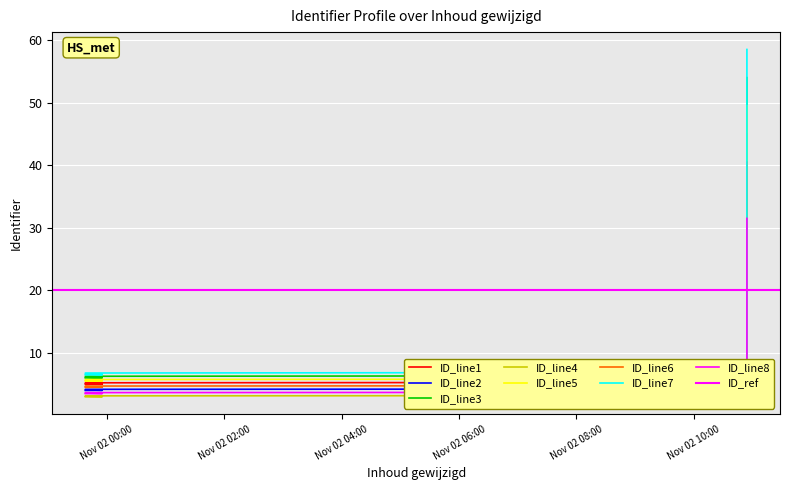

The chart shows a value of 6.7 at 2018-11-02 10:34:50. True or false?

True